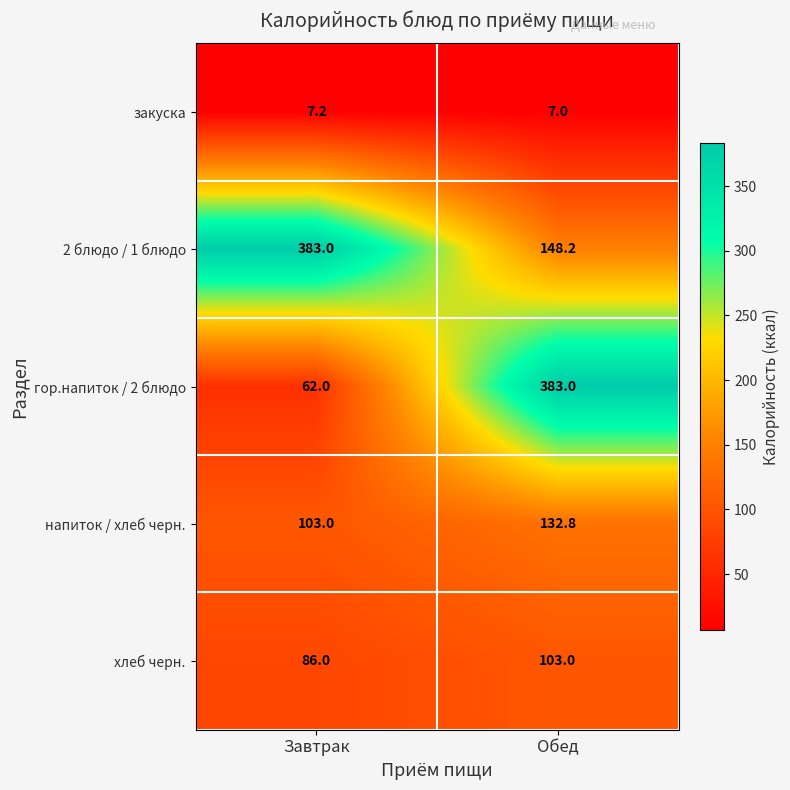

At which label is 2 блюдо / 1 блюдо closest to 265?

Обед